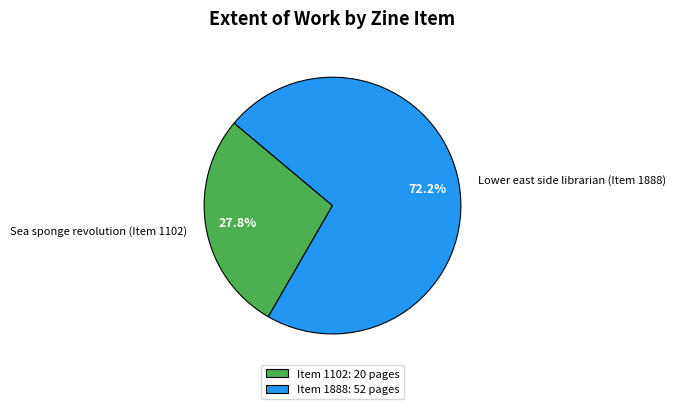

Rank the categories by value from highest to lowest.

Lower east side librarian (Item 1888), Sea sponge revolution (Item 1102)